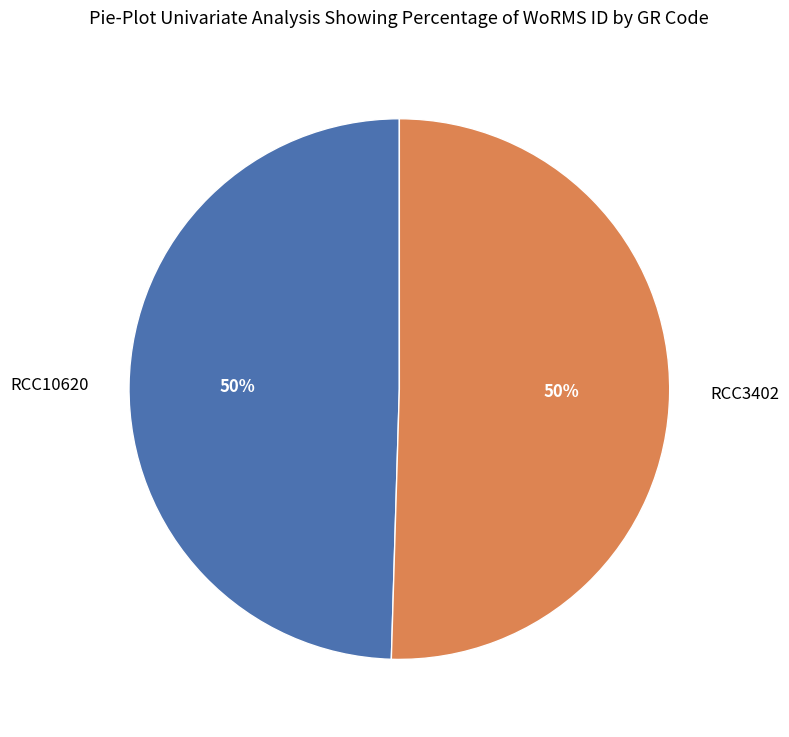

What is the ratio of the value at RCC10620 to the value at RCC3402?

1.0